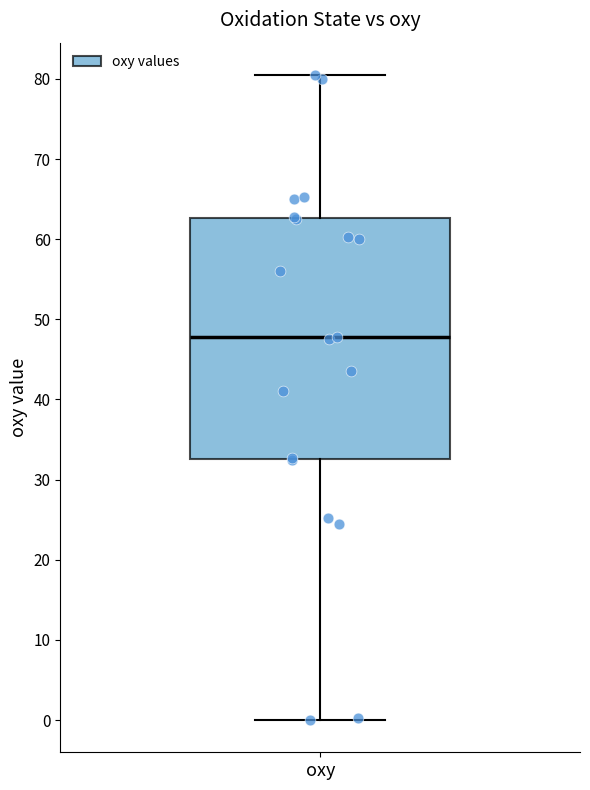

Transcribe this box plot: give where the median line is, the range the box spans, and where the two whiskers end, as read against the y-axis. The values are not printed on the chart, so give them approximately, as read against the axis.

median 48, box 33 to 63, whiskers 0 to 81